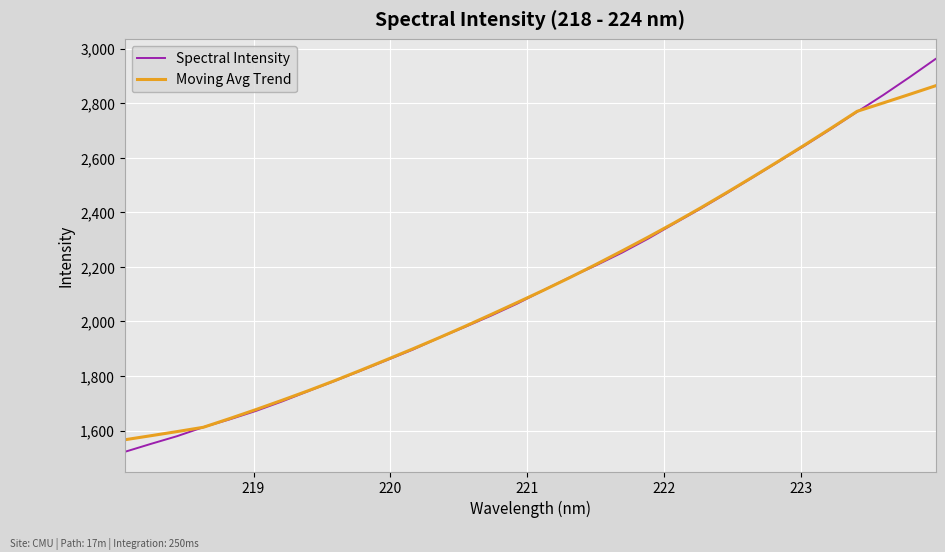

Rank the series by their maximum value, from highest to lowest.

Spectral Intensity, Moving Avg Trend